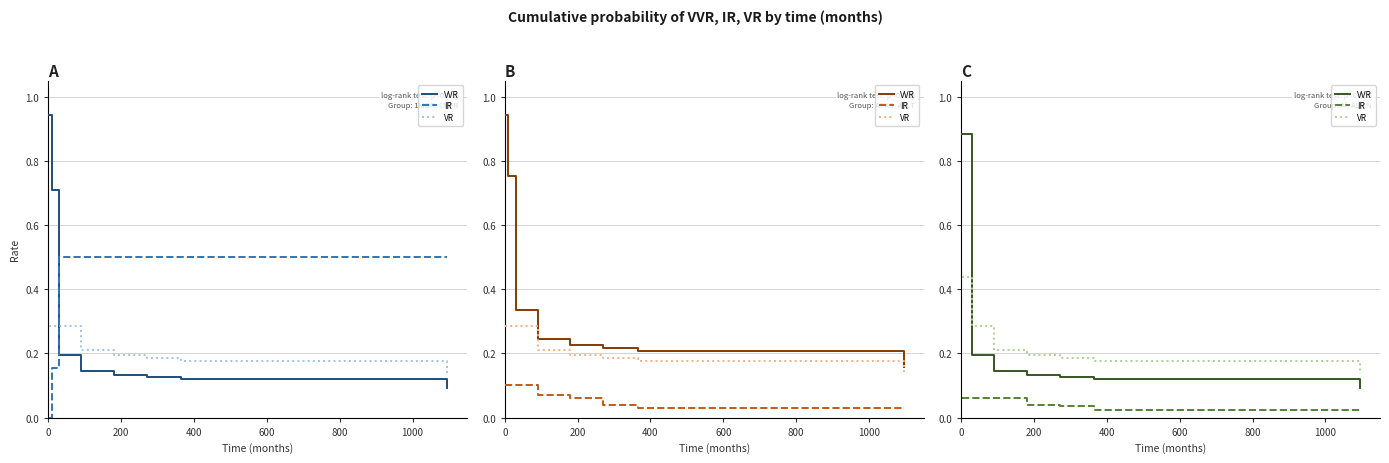

Reading right to left, what are all the values shown in this chart?

VVR: 0.1	0.1	0.1	0.1	0.1	0.2	0.9
IR: 0.0	0.0	0.0	0.0	0.1	0.1	0.1
VR: 0.1	0.2	0.2	0.2	0.2	0.3	0.4